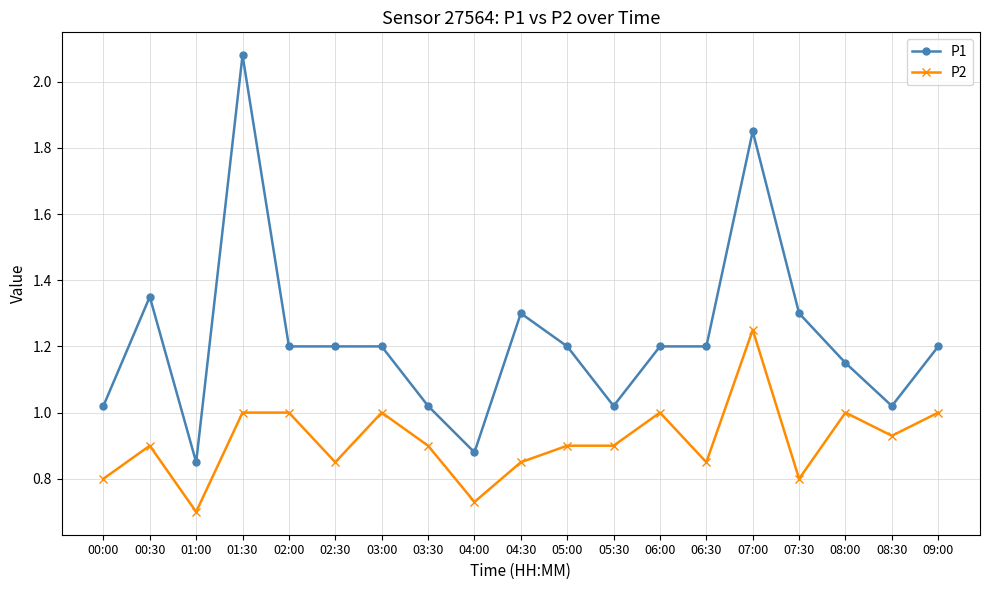

List the series in order of their peak value, lowest first.

P2, P1